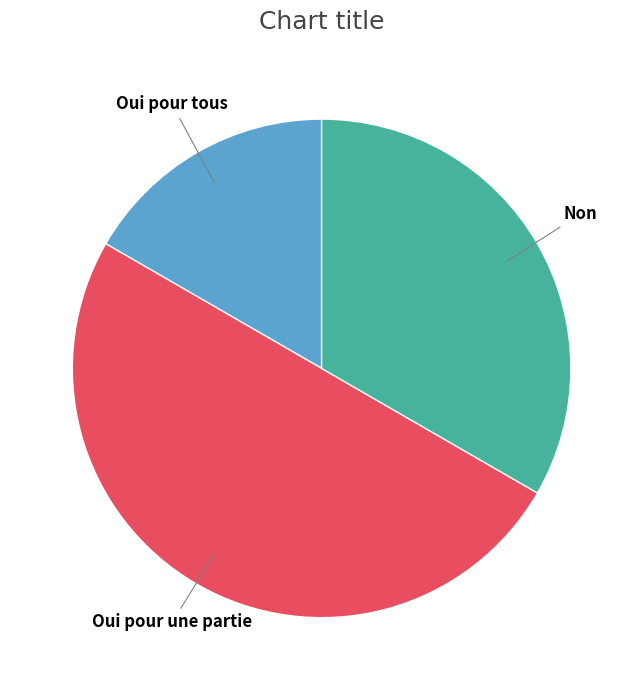

True or false: Non accounts for 33% of the total.

True